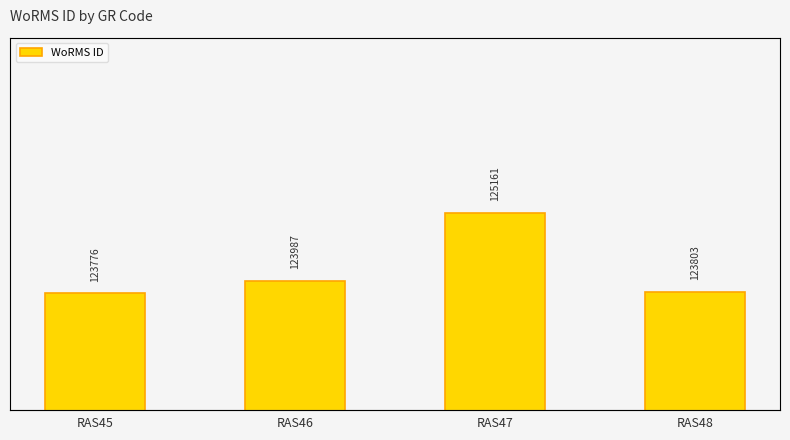

Reading left to right, transcribe all the data shown in this chart.

123776	123987	125161	123803